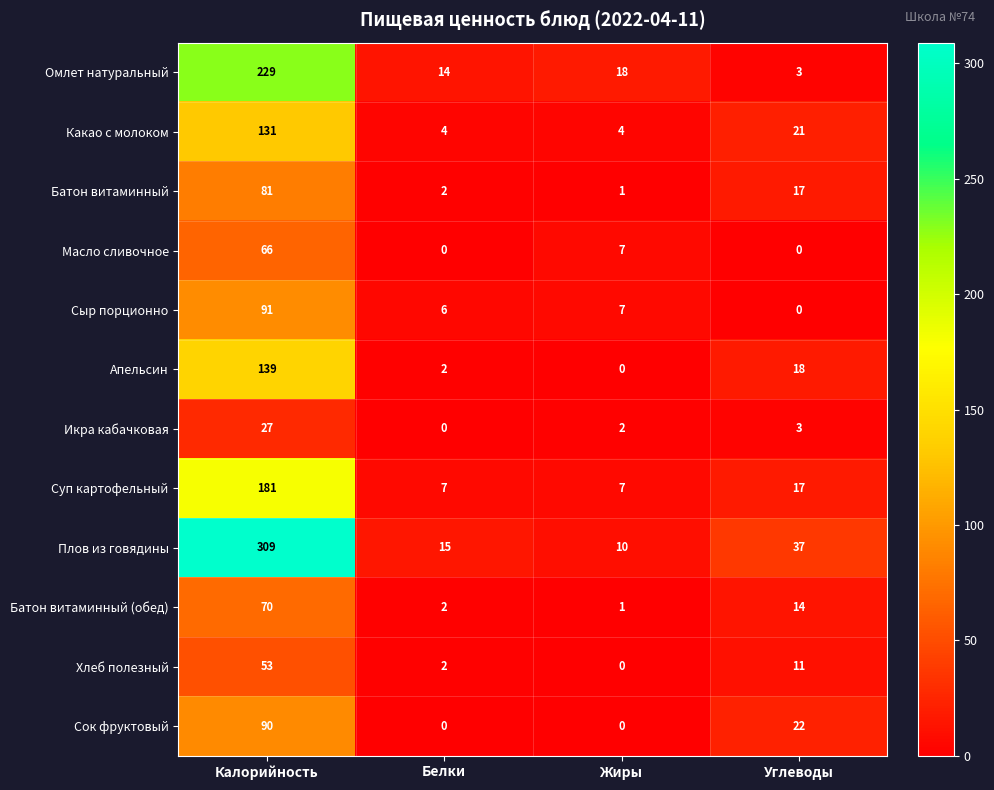

What is the total value across all series at Белки?

54